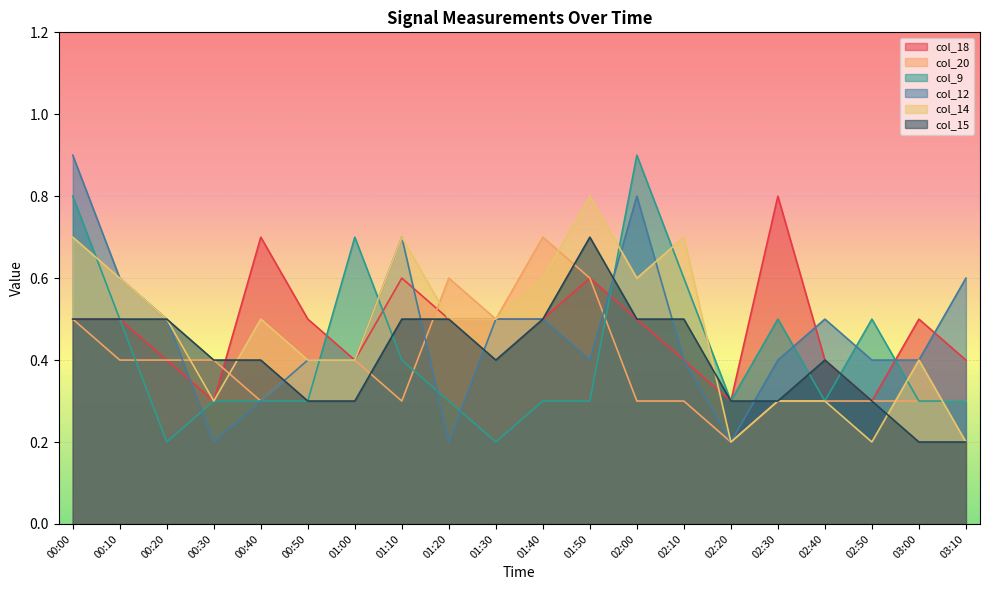

What is the label of the 9th point from the right?

01:50